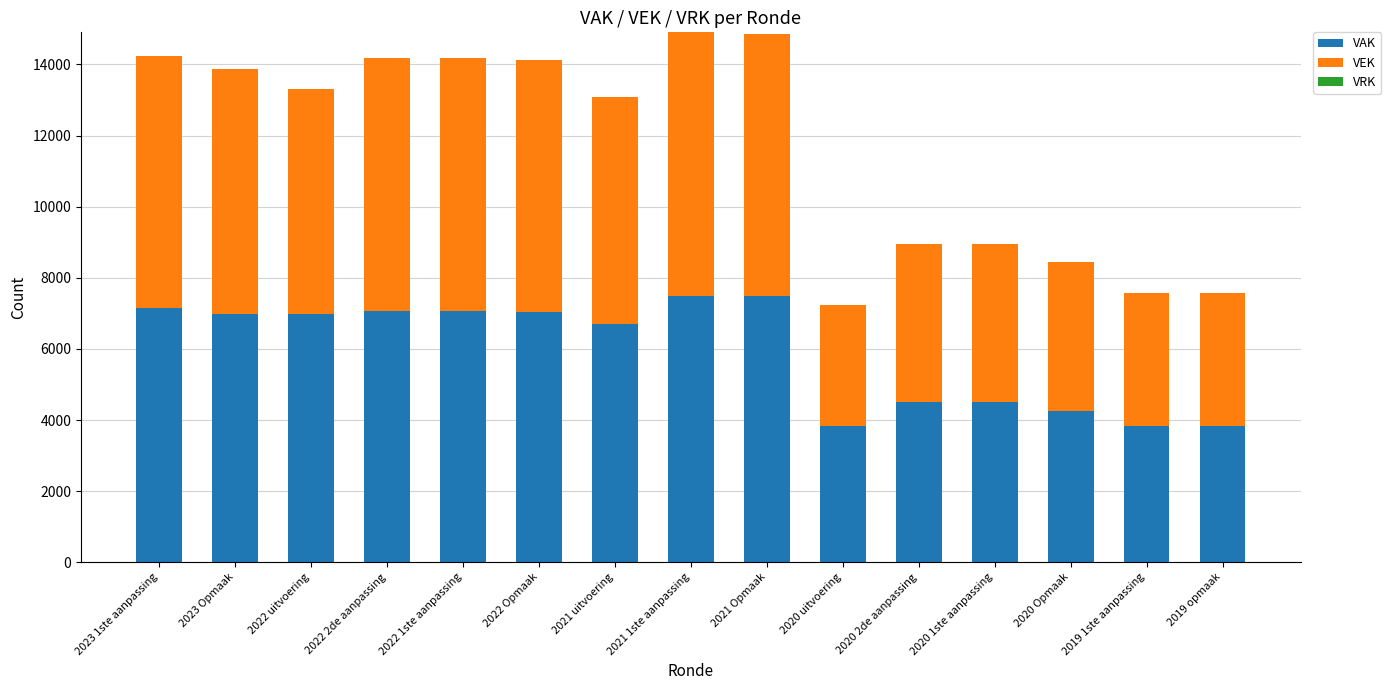

What is the maximum value for VAK?

7495